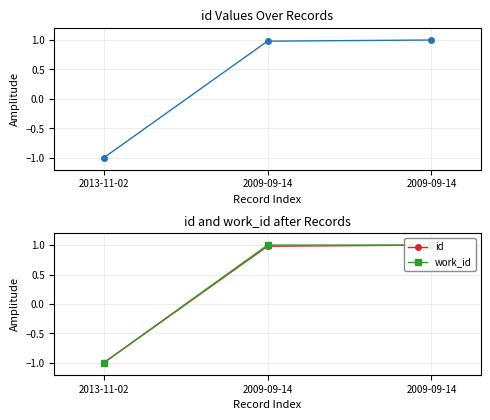

What is the minimum value shown in the chart?

-1.0